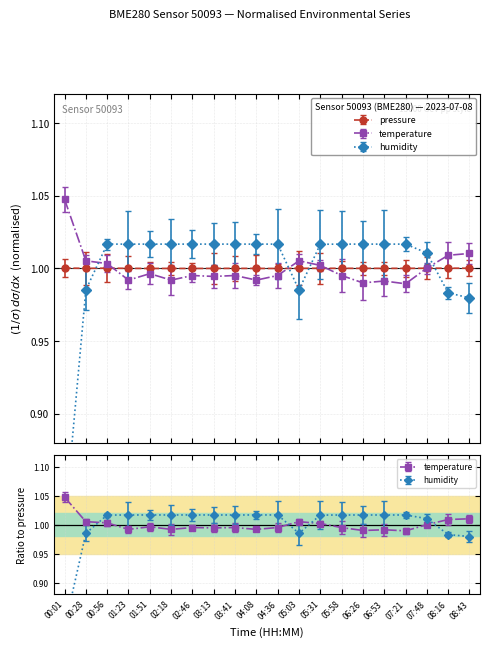

What is the label of the 6th point from the right?

06:26